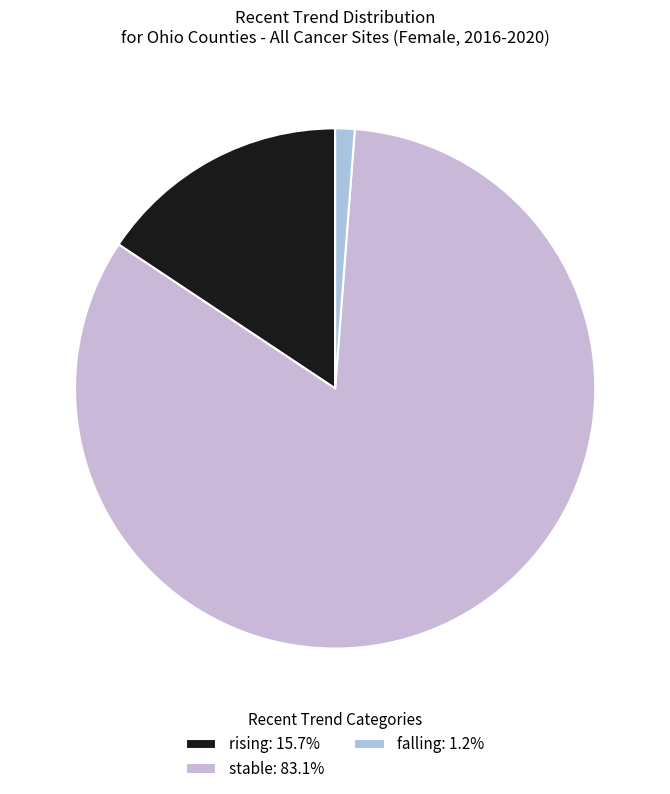

Is it true that stable is 83% of the pie?

True